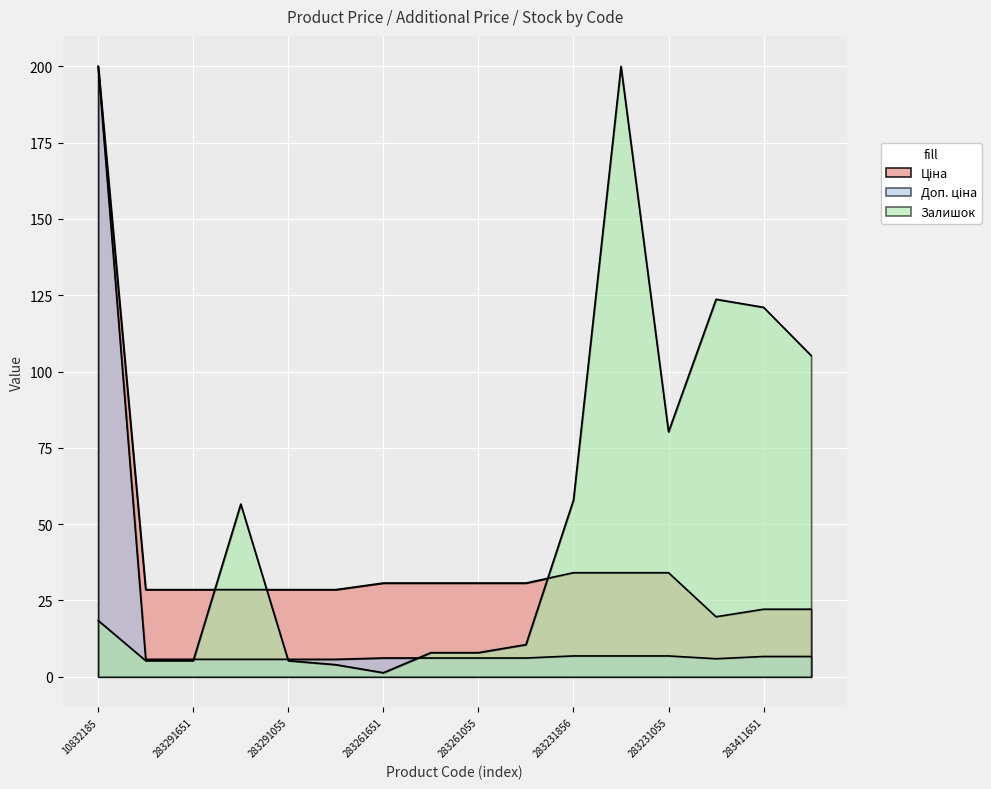

What is the difference between the Залишок values at 283291052 and 283231651?

196.1